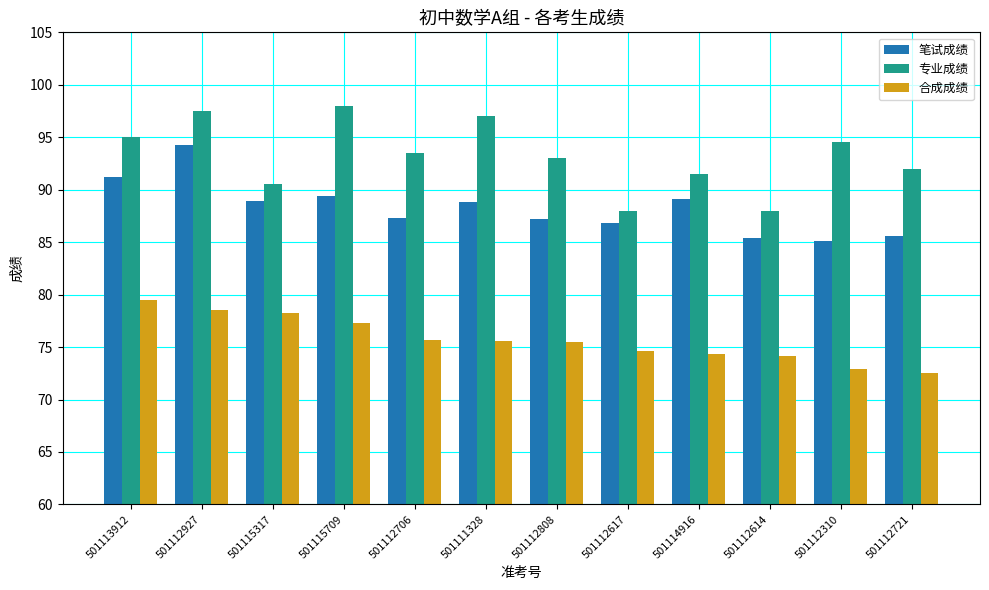

What is the label of the 4th bar from the left?

501115709